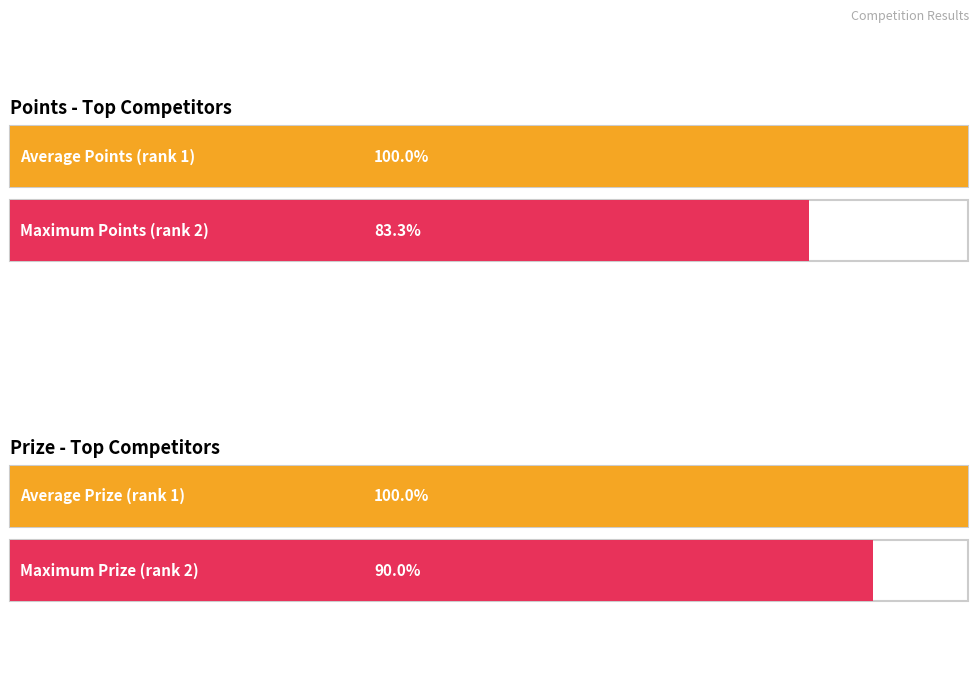

Which series has the largest total across all categories?

Prize